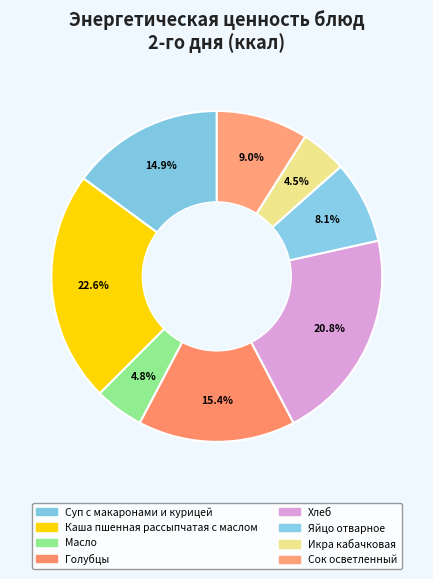

How many segments does this pie chart have?

8